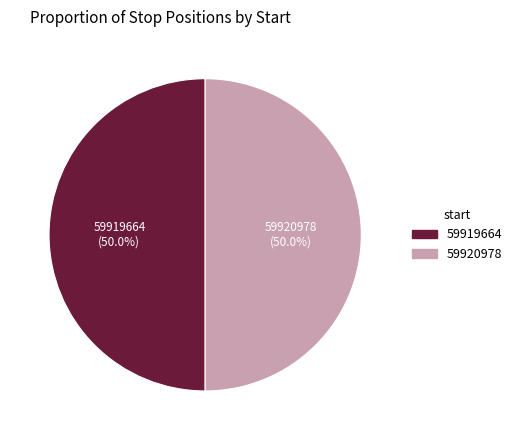

Combined, what portion of the pie is 59920978 and 59919664?

100.0%